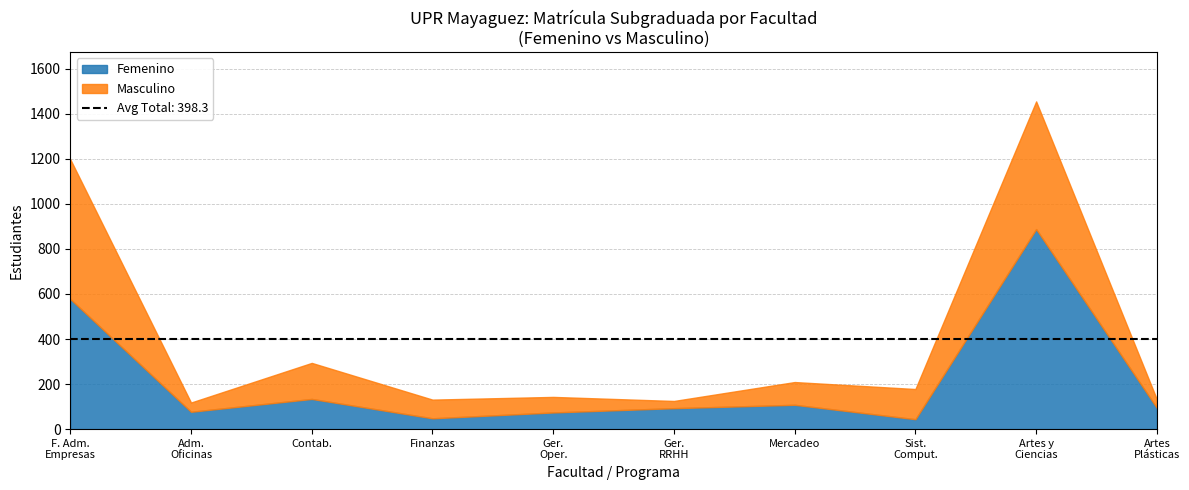

How many interior local valleys does the Masculino series have?

2